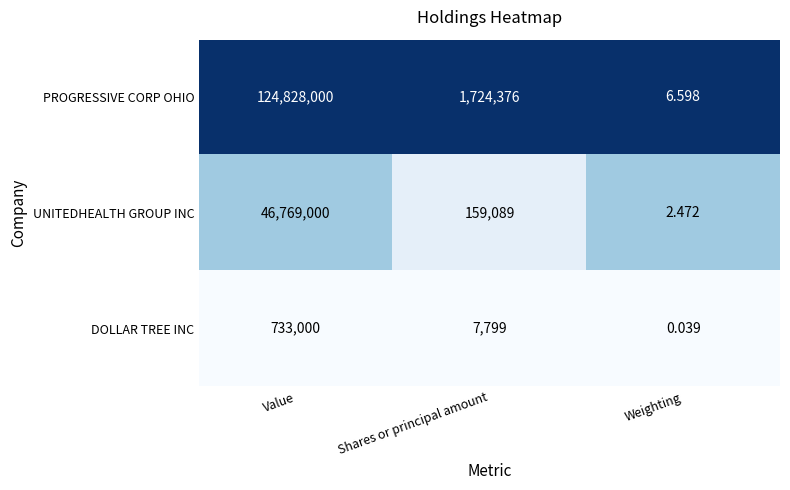

Which label corresponds to the largest value in the chart?

Value